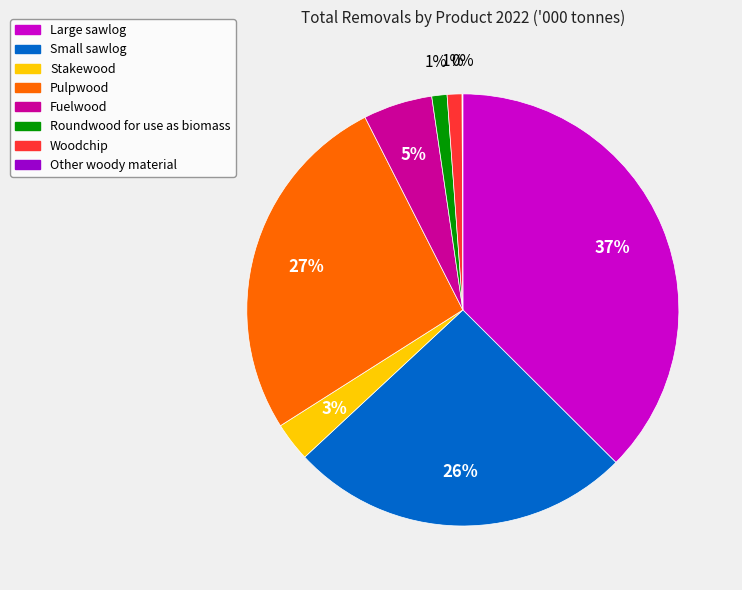

Does Roundwood for use as biomass represent more than half of the total?

No